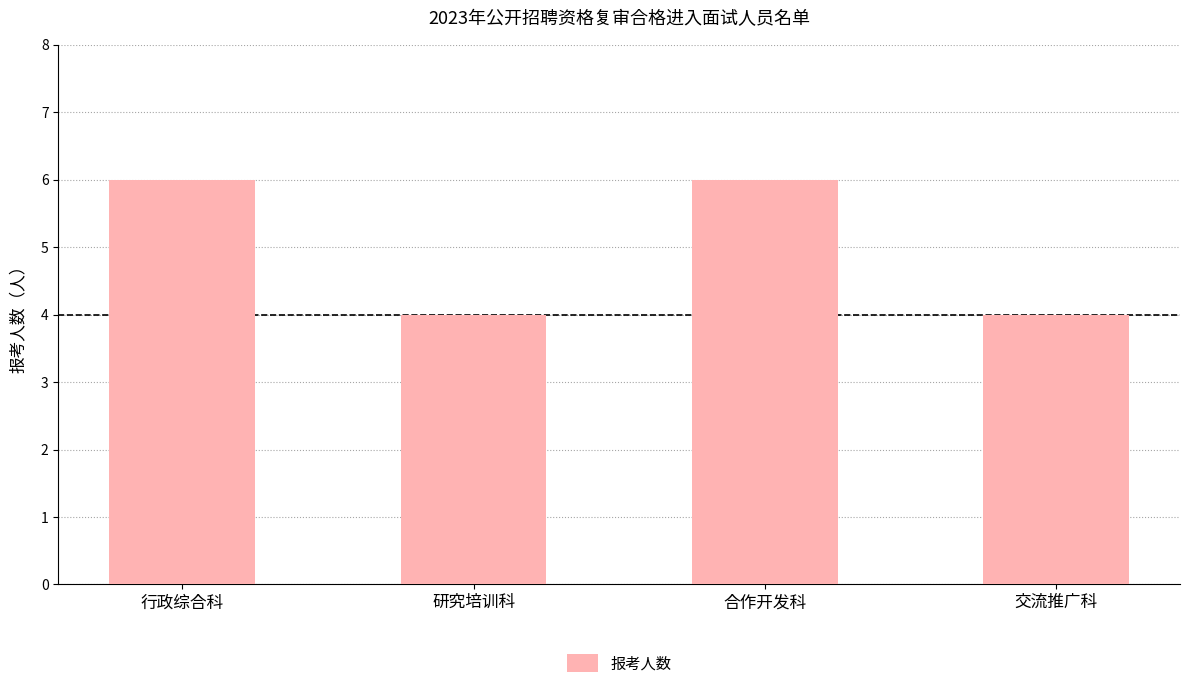

Reading left to right, list all the values displayed in this chart.

6	4	6	4